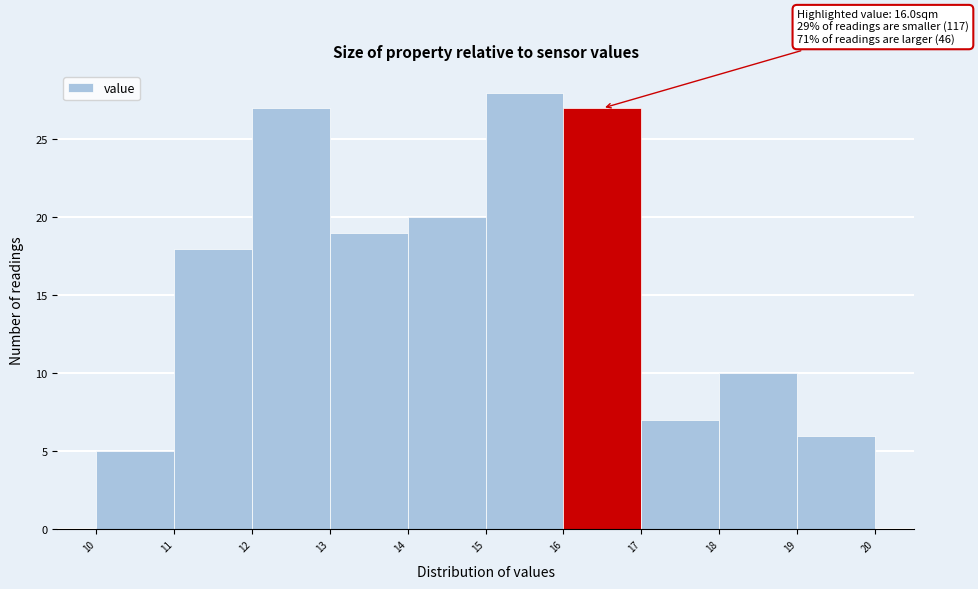

Over which range of the x-axis is the bar tallest?

15 to 16